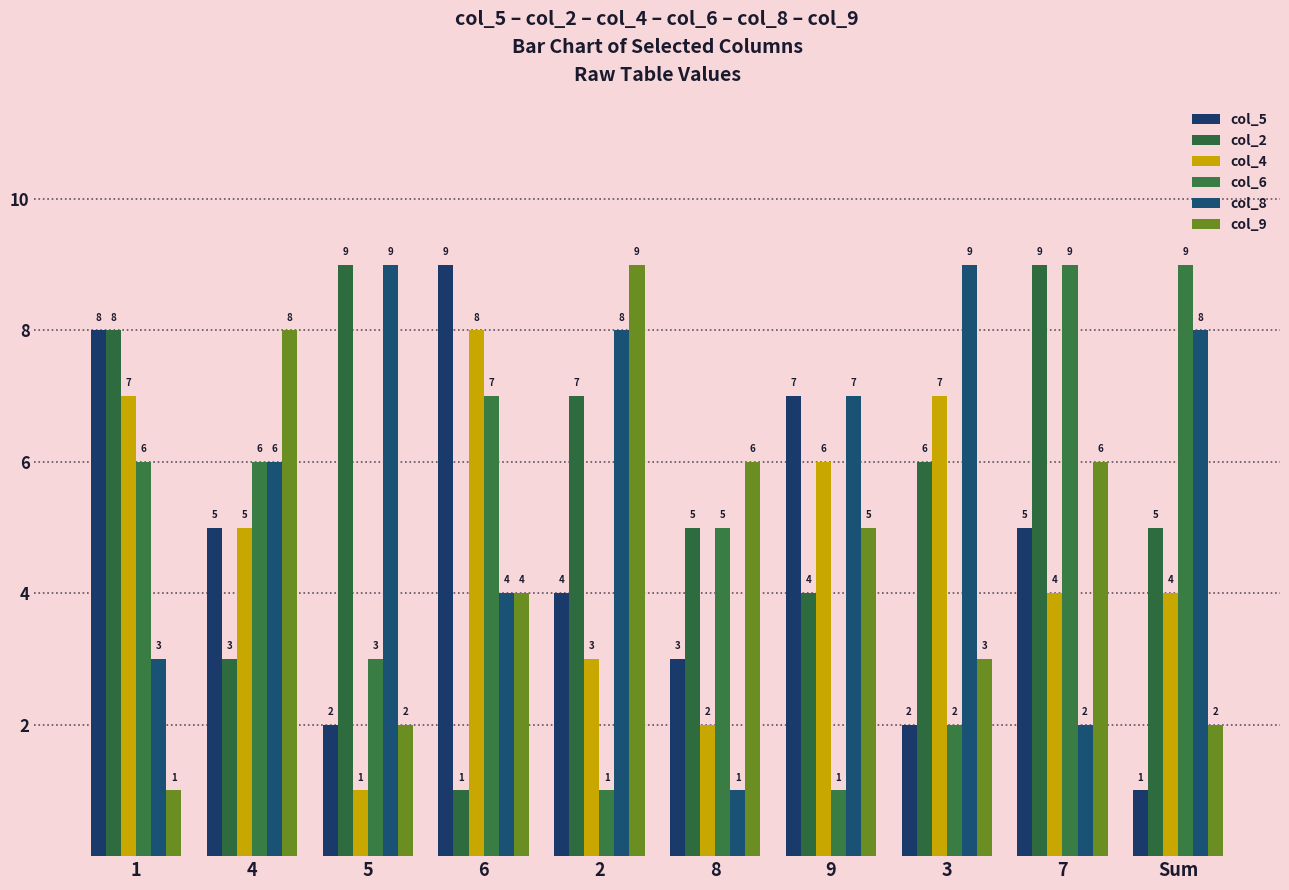

Which category has the lowest value in the col_9 series?

1